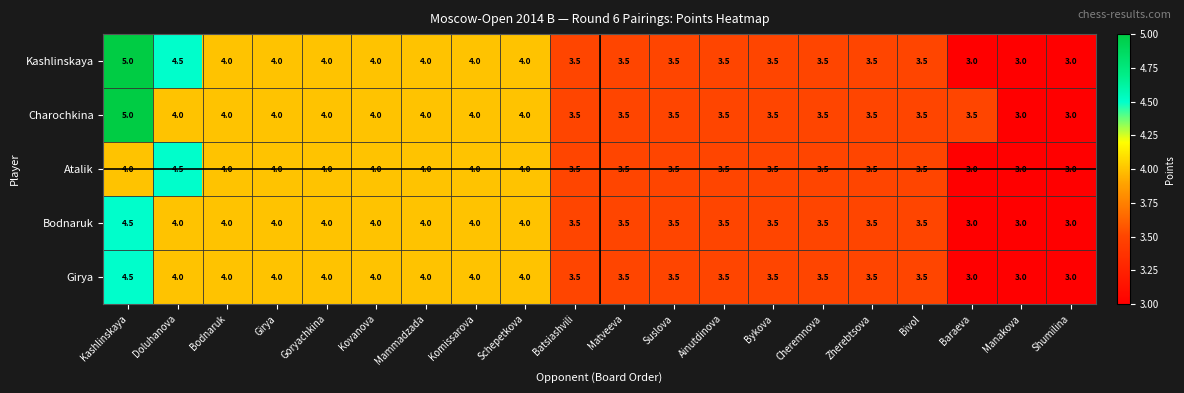

What is the total value across all series at Cheremnova?

17.5